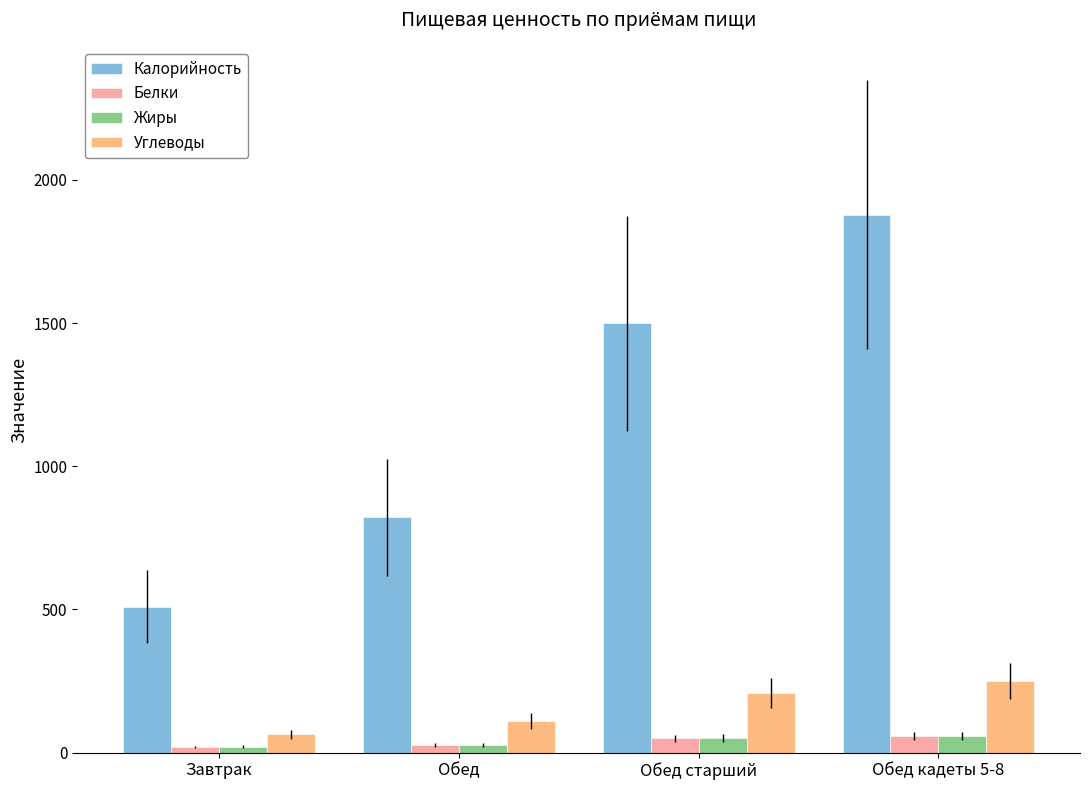

Count the number of categories in the chart.

4